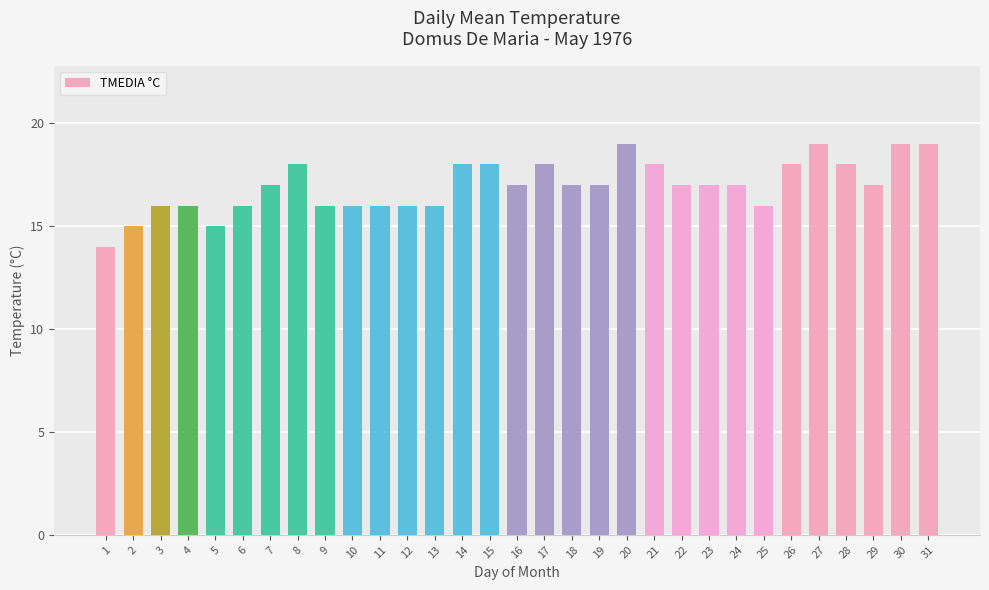

Read the value at 31.

19